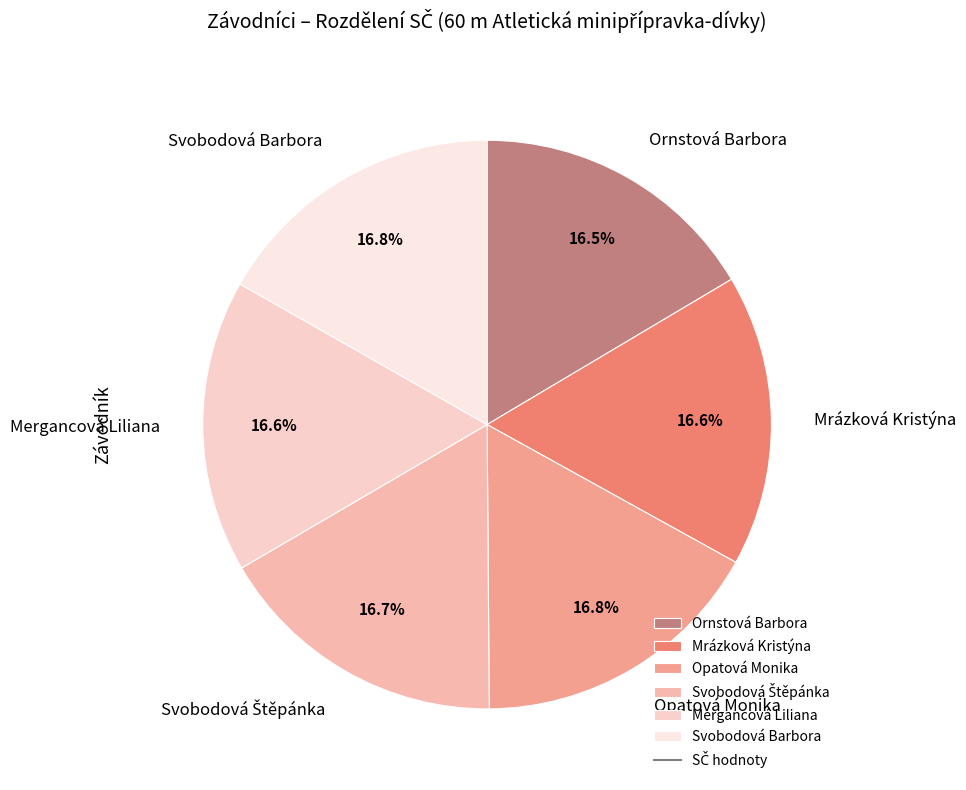

How many slices are in this pie chart?

6